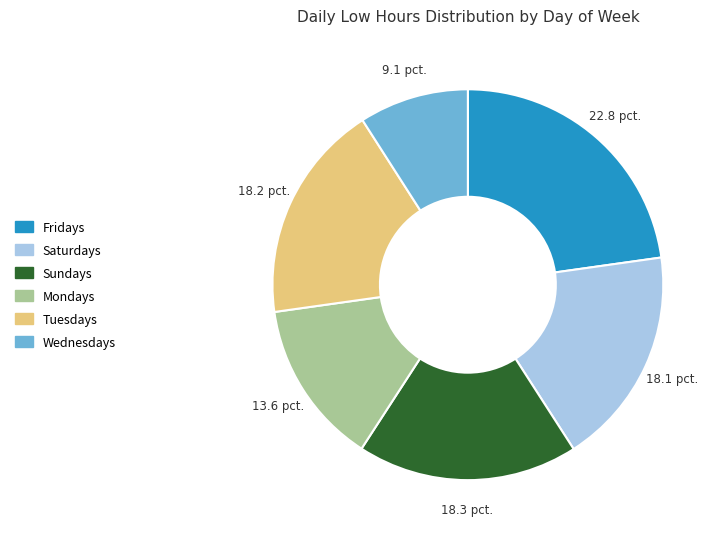

Between Saturdays and Wednesdays, which is larger?

Saturdays